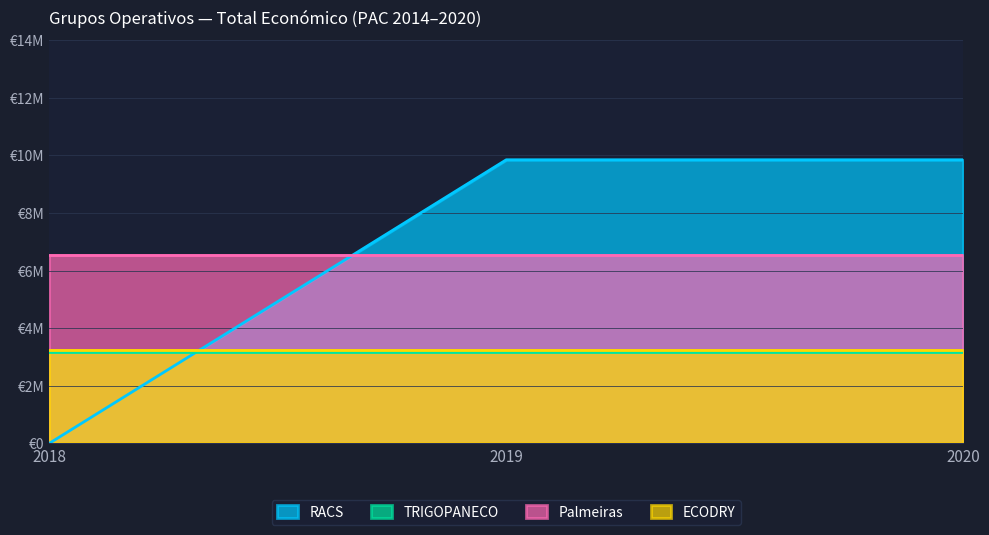

Where is the first local minimum?

2018